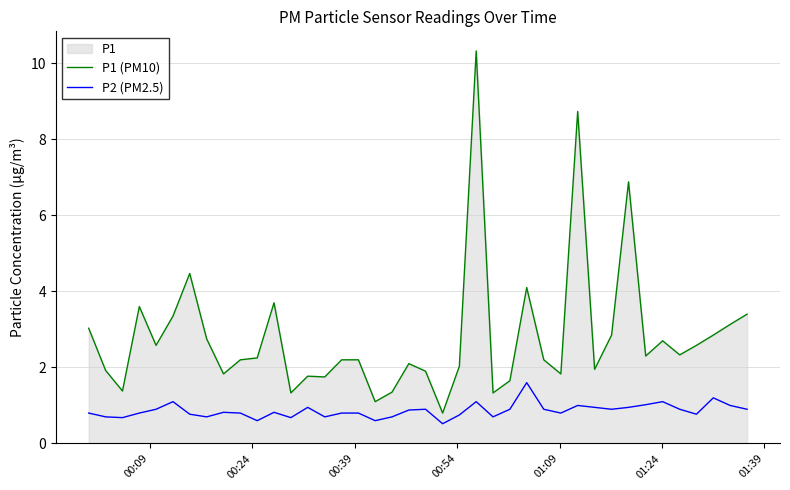

Rank the series by their average value, from highest to lowest.

P1 (PM10), P2 (PM2.5)